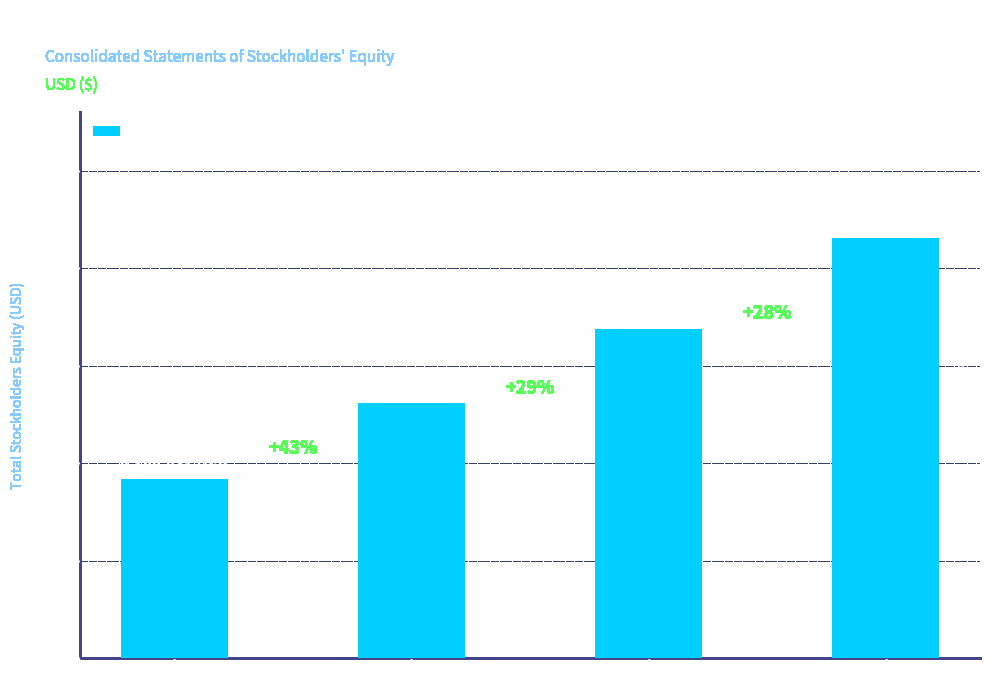

What is the change in value from Dec. 31, 2017 to Dec. 31, 2018?

+3912852